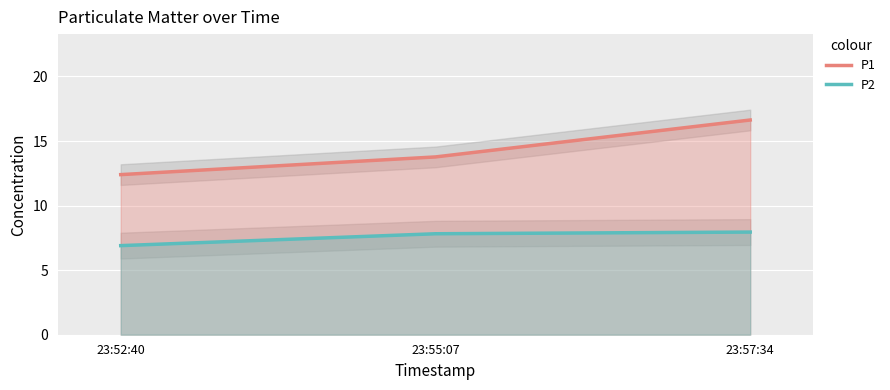

Reading left to right, what are all the values shown in this chart?

P1: 12.4	13.8	16.6
P2: 6.9	7.8	8.0